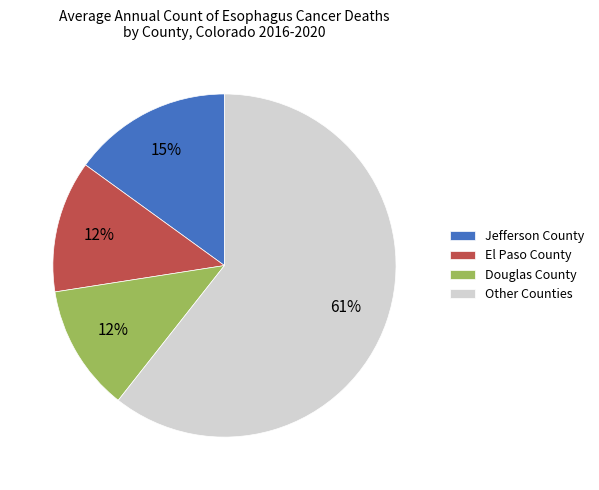

To the nearest percent, what is the difference between the largest and smallest slice percentages?

49%